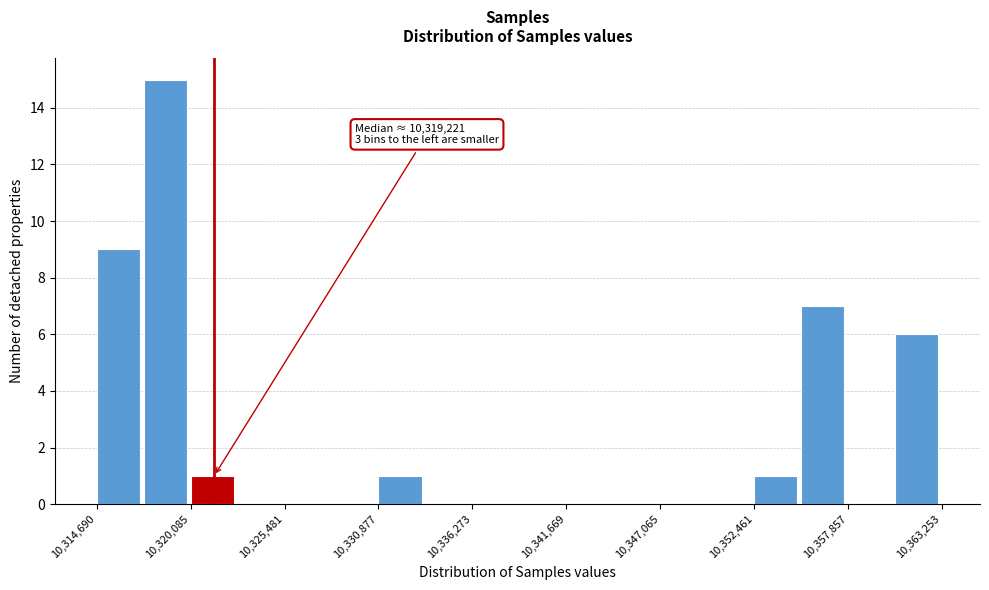

Read against the x-axis, roughly where is the centre of the tallest bar?

10319000